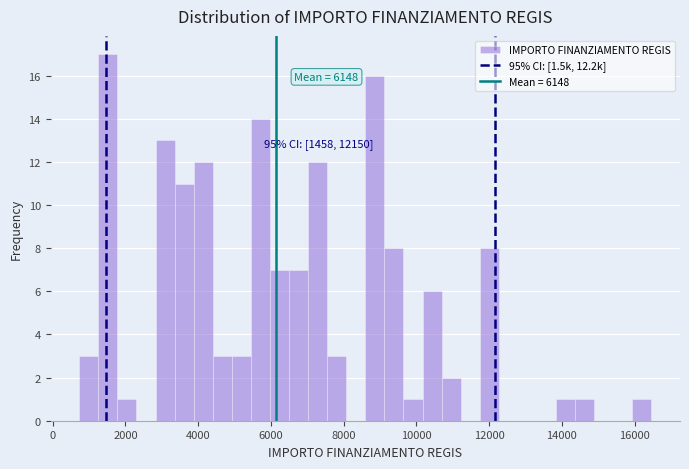

Read against the x-axis, roughly where is the centre of the tallest bar?

1600